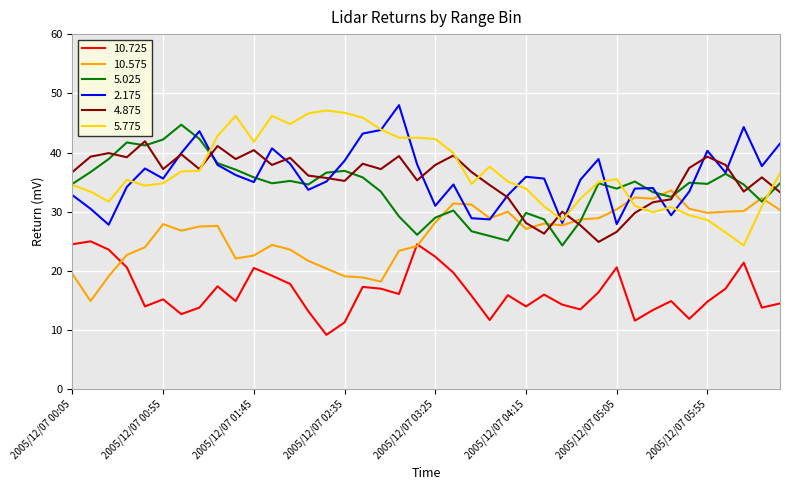

What is the maximum value for 5.025?

44.7